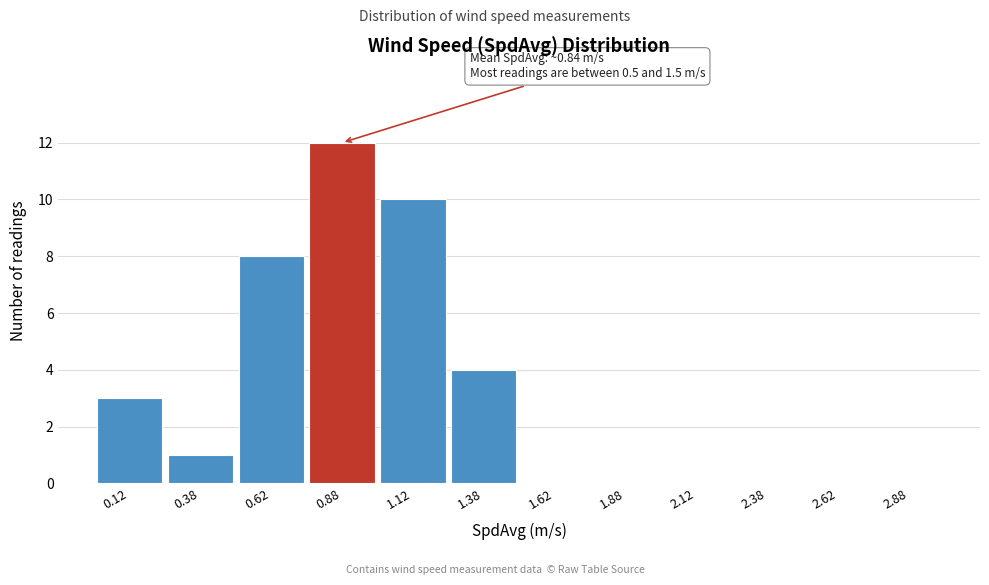

Which range on the x-axis has the tallest bar?

0.75 to 1.00